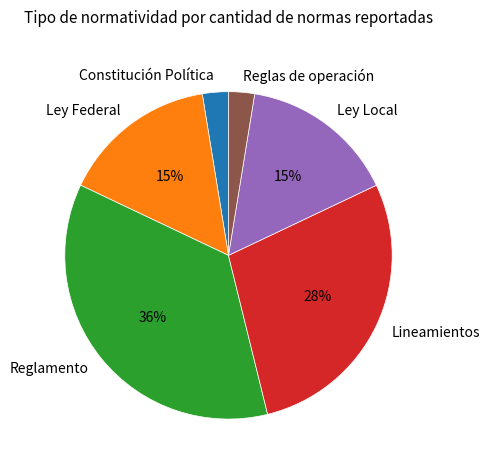

Is it true that Reglas de operación is 3% of the pie?

True